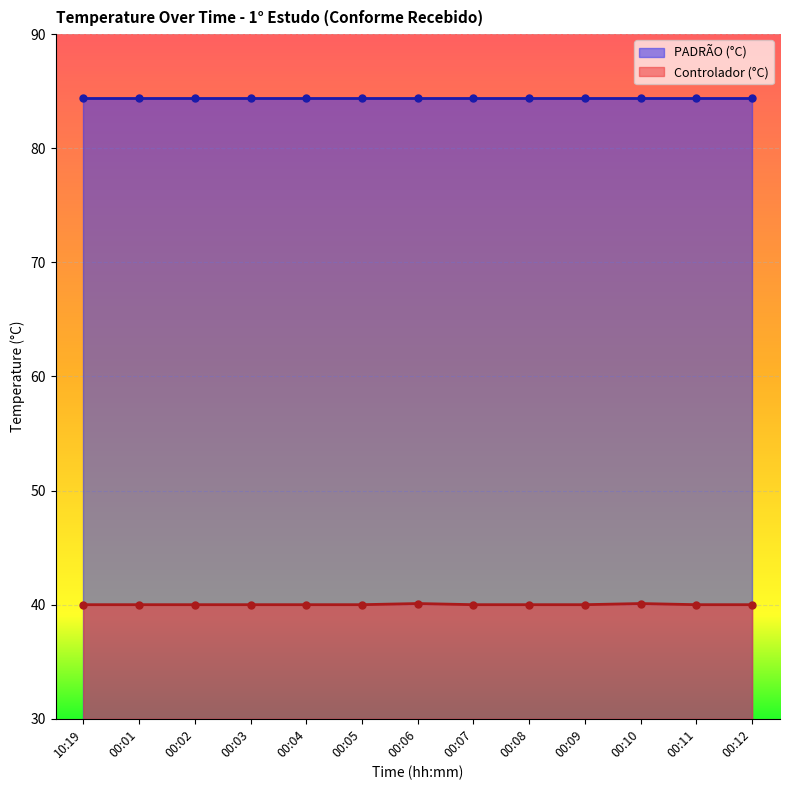

What is the label of the 7th point from the left?

00:06